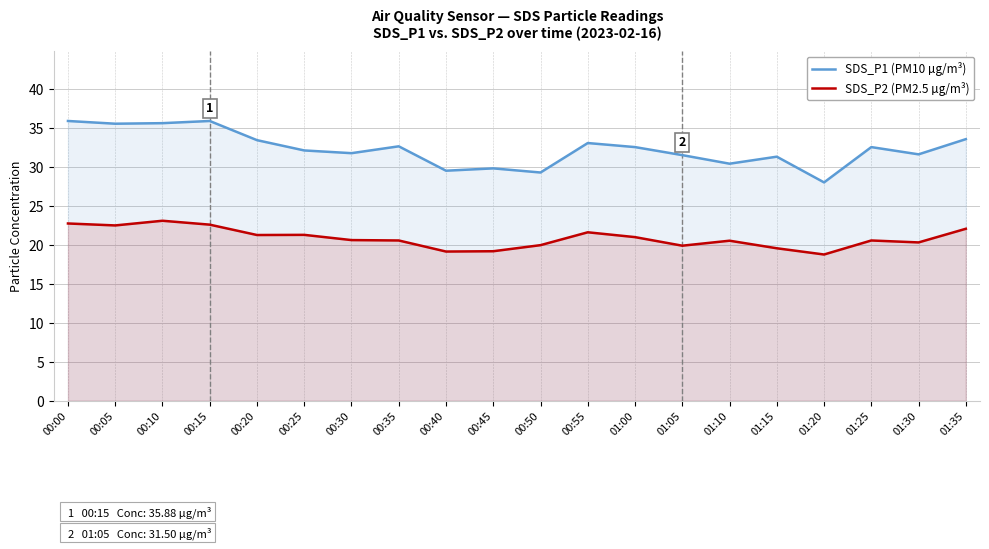

What is the lowest value of the SDS_P2 (PM2.5 µg/m³) series?

18.8